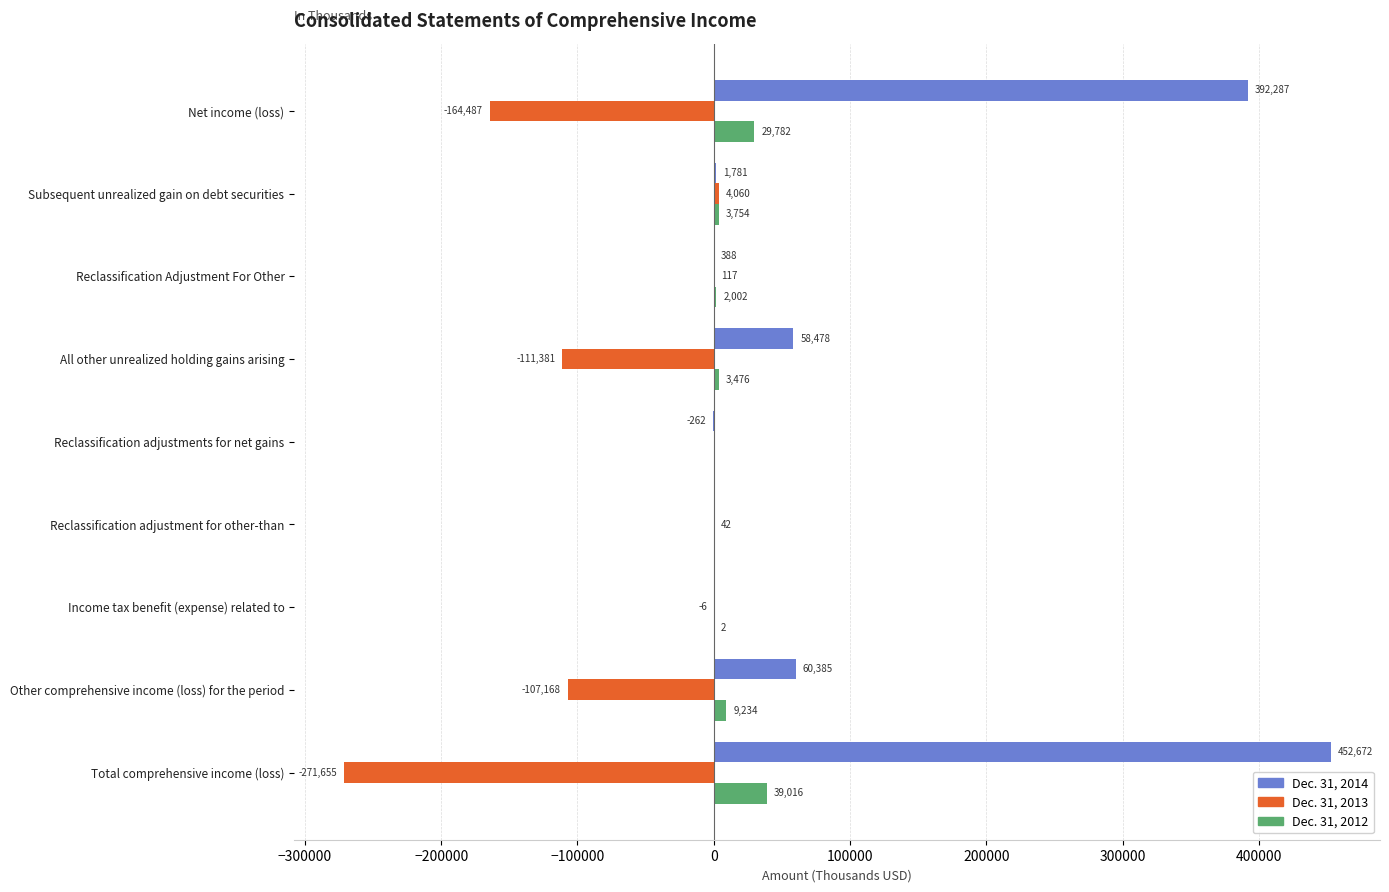

Which series changed the most between Net income (loss) and Reclassification adjustment for other-than?

Dec. 31, 2014